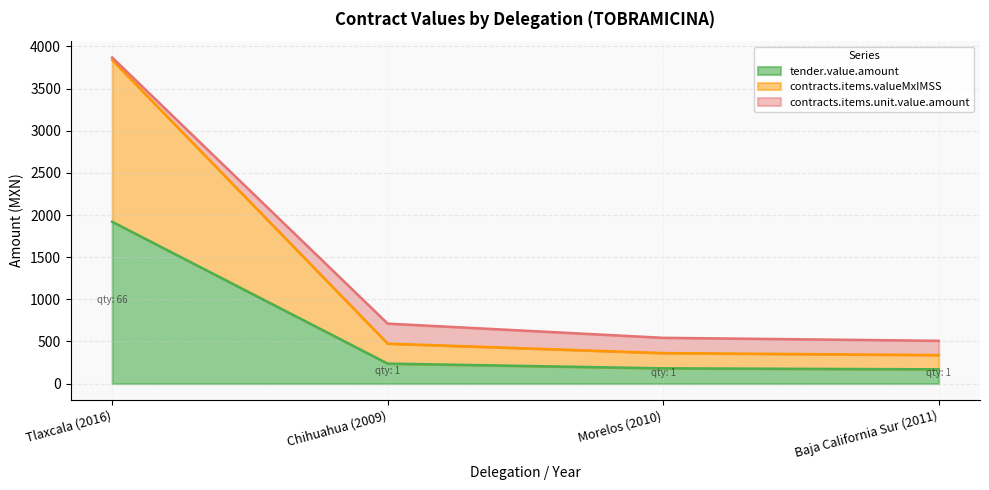

Between Morelos (2010) and Chihuahua (2009), which is larger?

Chihuahua (2009)